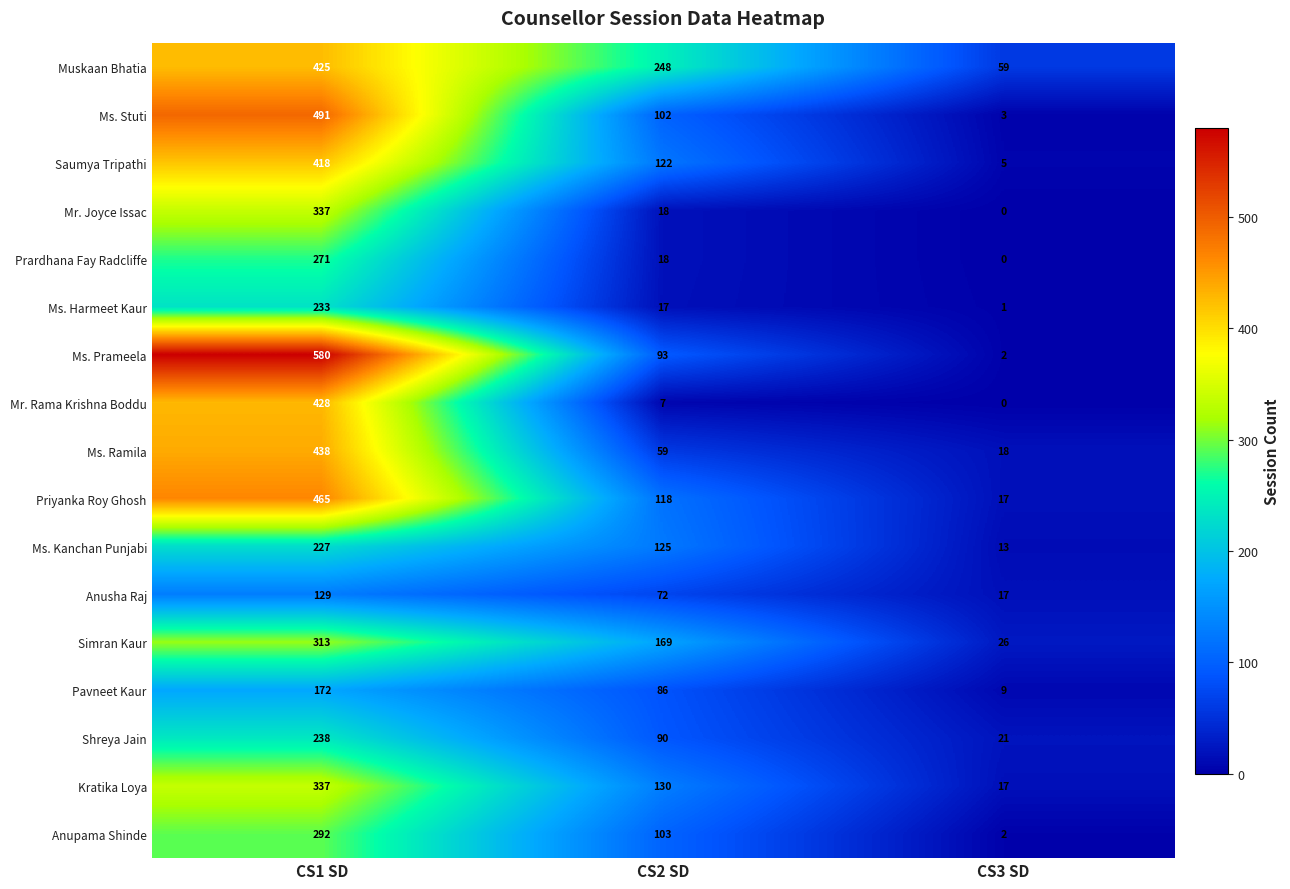

Is it true that Ms. Kanchan Punjabi equals 125 at CS2 SD?

True